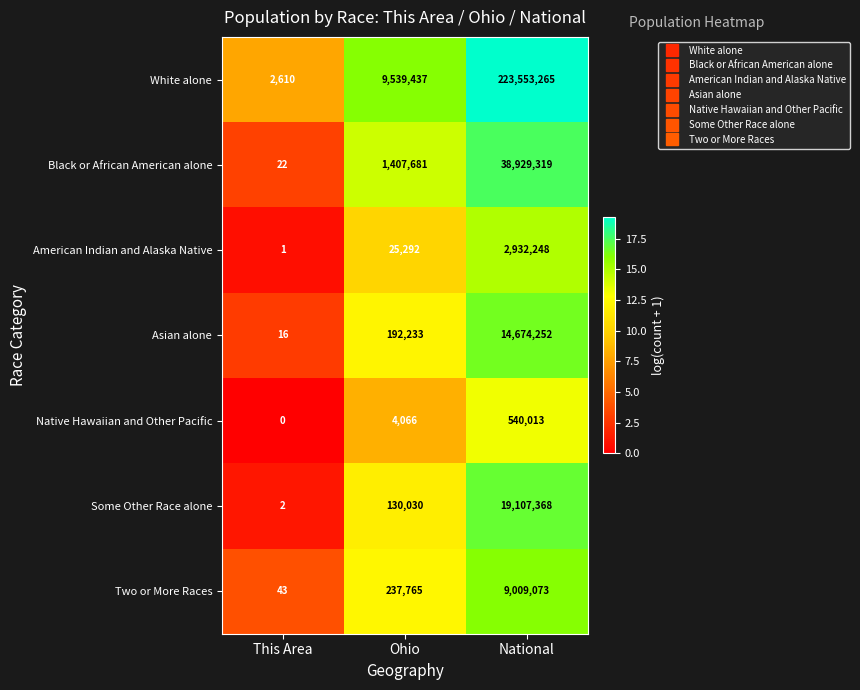

Where is Asian alone nearest to the value 7337134?

Ohio